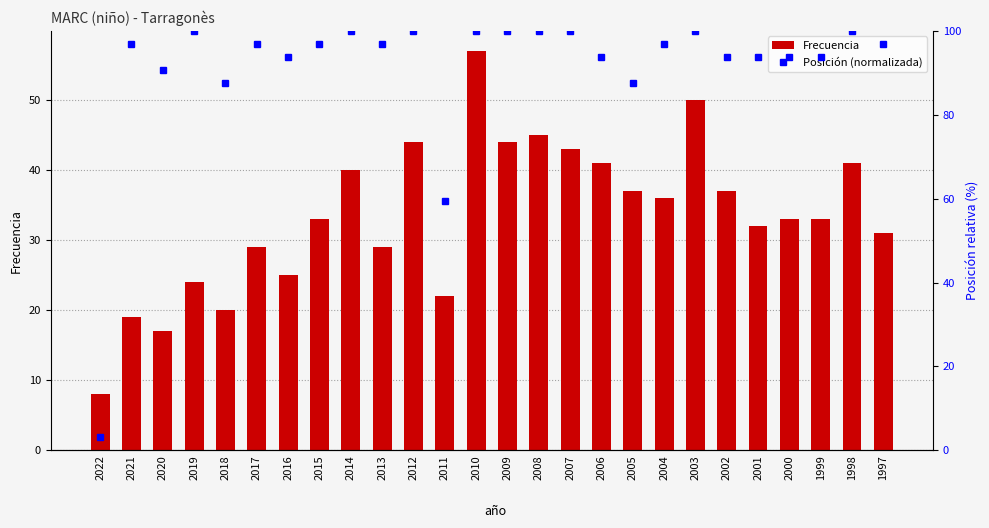

Reading left to right, what are all the values shown in this chart?

Frecuencia: 2022=8.0	2021=19.0	2020=17.0	2019=24.0	2018=20.0	2017=29.0	2016=25.0	2015=33.0	2014=40.0	2013=29.0	2012=44.0	2011=22.0	2010=57.0	2009=44.0	2008=45.0	2007=43.0	2006=41.0	2005=37.0	2004=36.0	2003=50.0	2002=37.0	2001=32.0	2000=33.0	1999=33.0	1998=41.0	1997=31.0
Posición (normalizada): 2022=3.1	2021=96.9	2020=90.6	2019=100.0	2018=87.5	2017=96.9	2016=93.8	2015=96.9	2014=100.0	2013=96.9	2012=100.0	2011=59.4	2010=100.0	2009=100.0	2008=100.0	2007=100.0	2006=93.8	2005=87.5	2004=96.9	2003=100.0	2002=93.8	2001=93.8	2000=93.8	1999=93.8	1998=100.0	1997=96.9